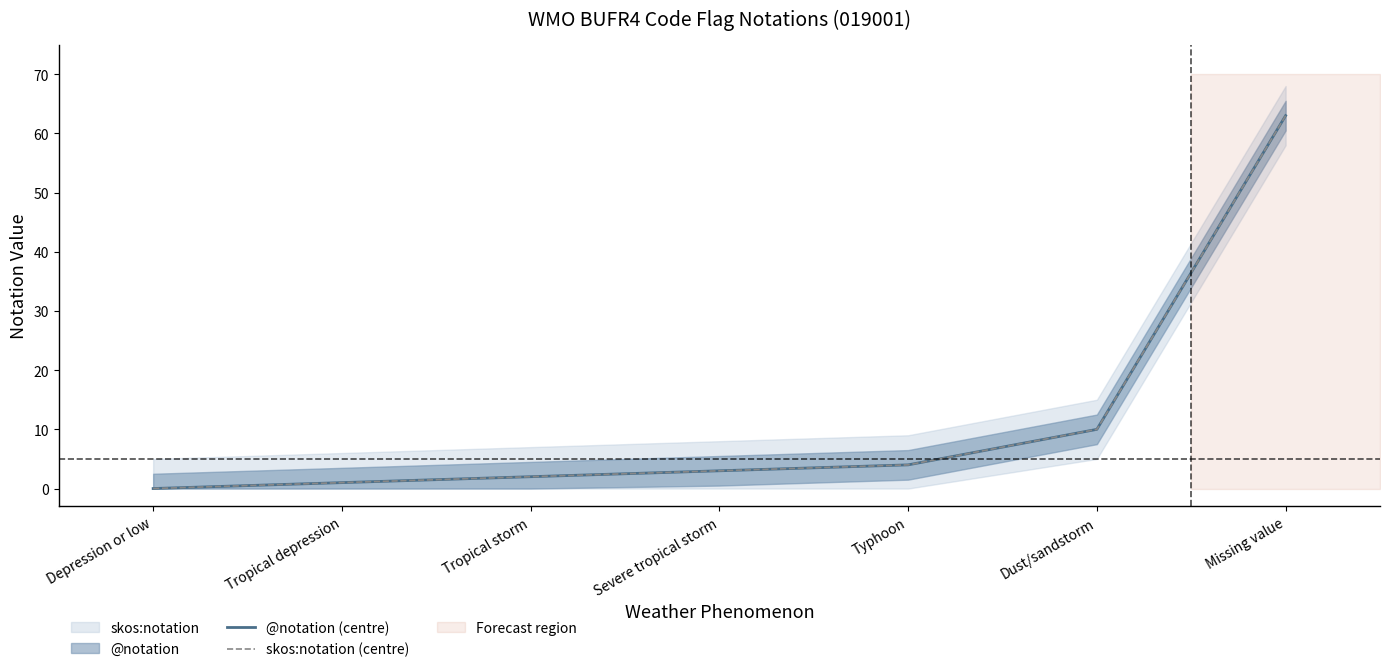

Between Tropical storm and Dust/sandstorm, which series saw the biggest shift?

@notation (centre)